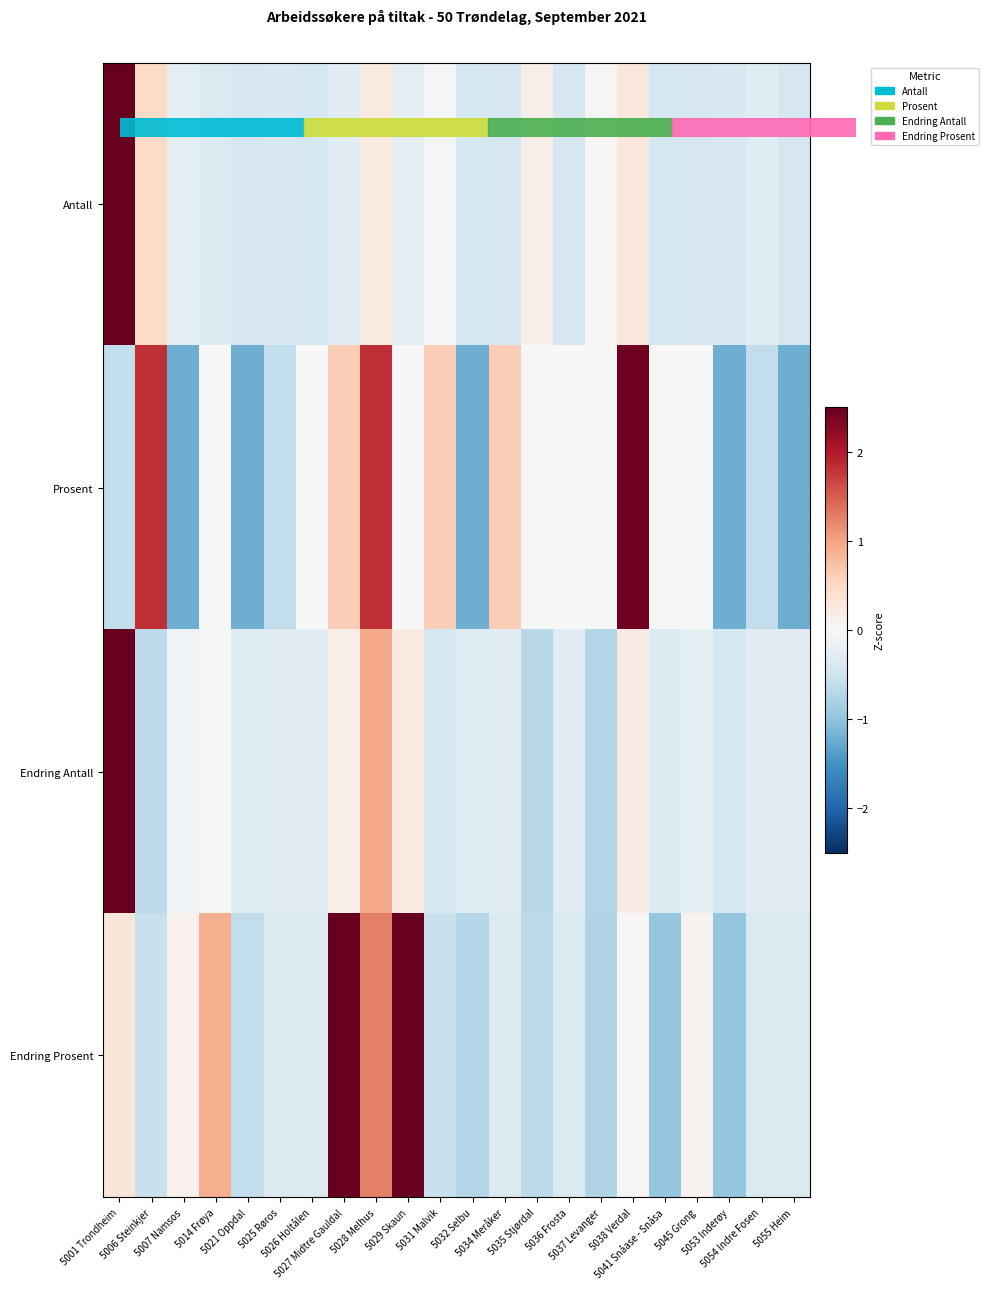

How many categories are shown in the chart?

22